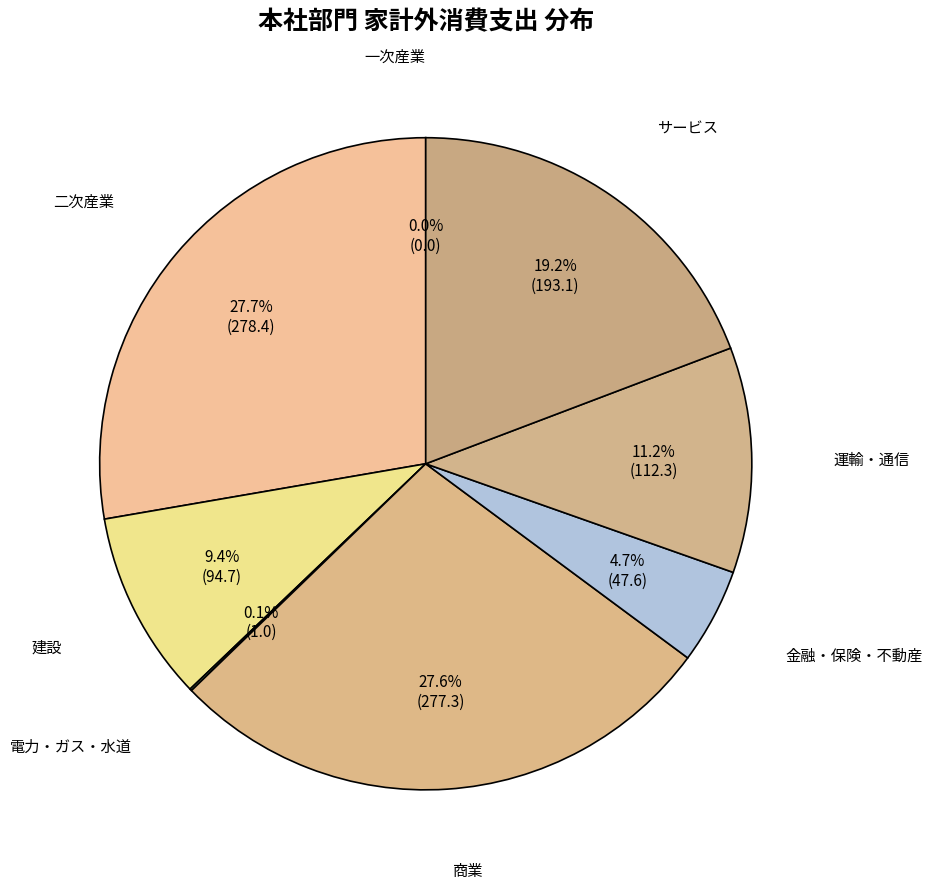

Approximately how many times larger is the value at 二次産業 compared to サービス?

1.4